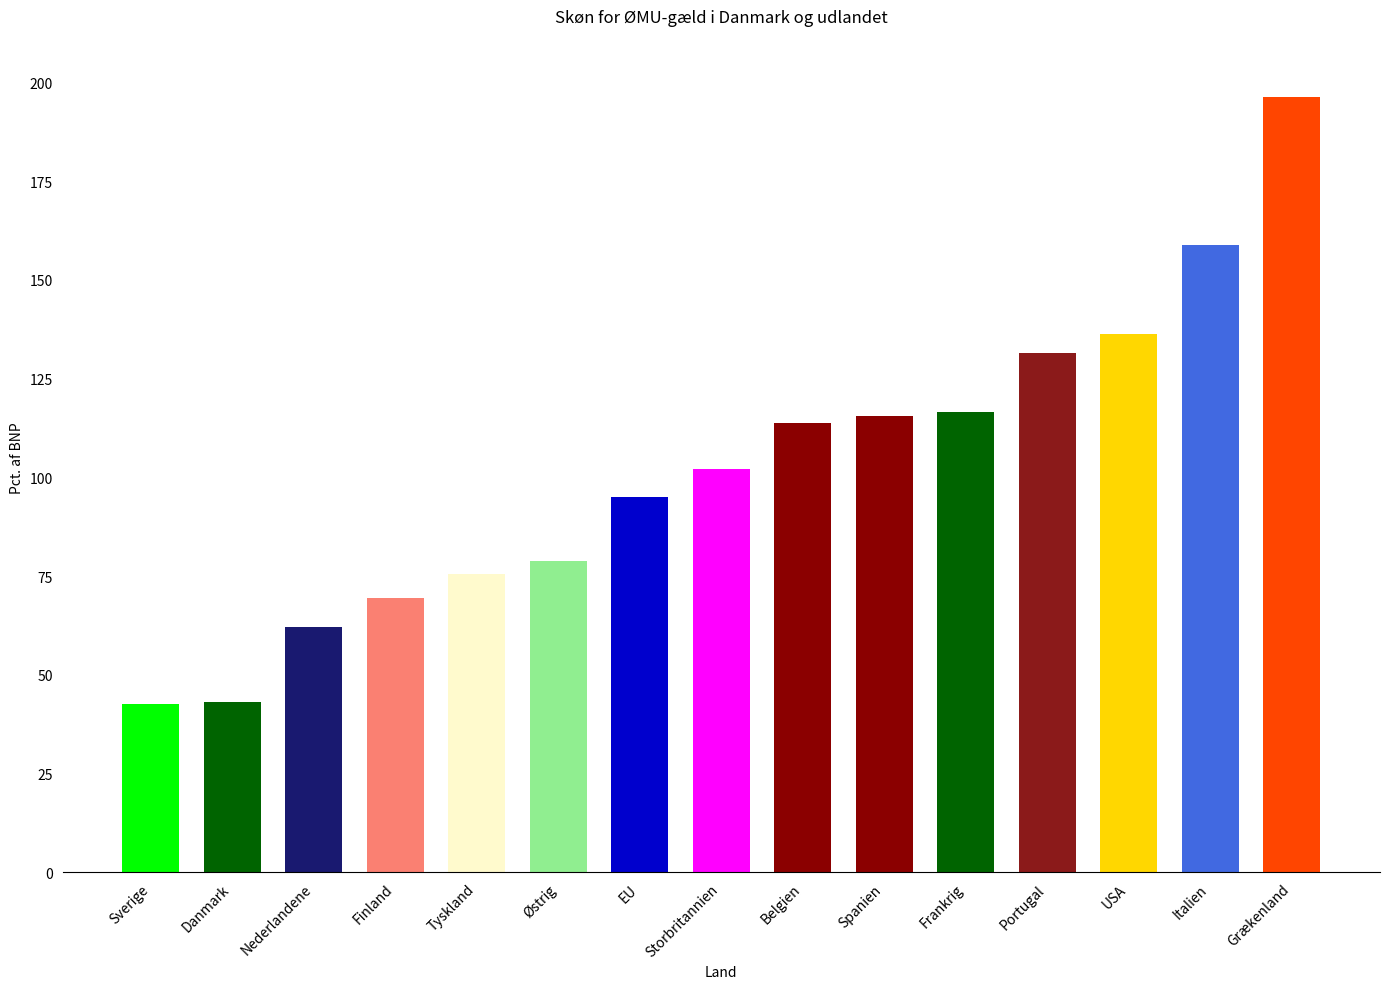

What is the difference between the values at Portugal and Storbritannien?

29.5